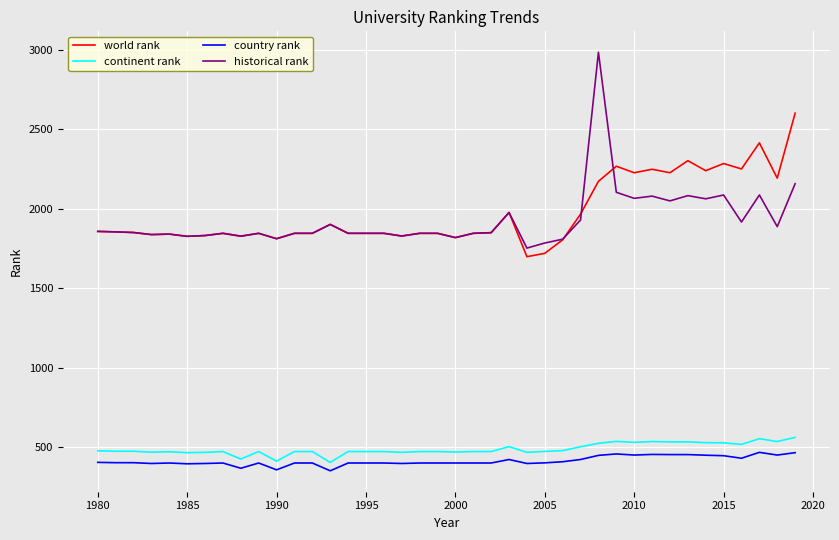

Which series has the widest spread of values?

historical rank